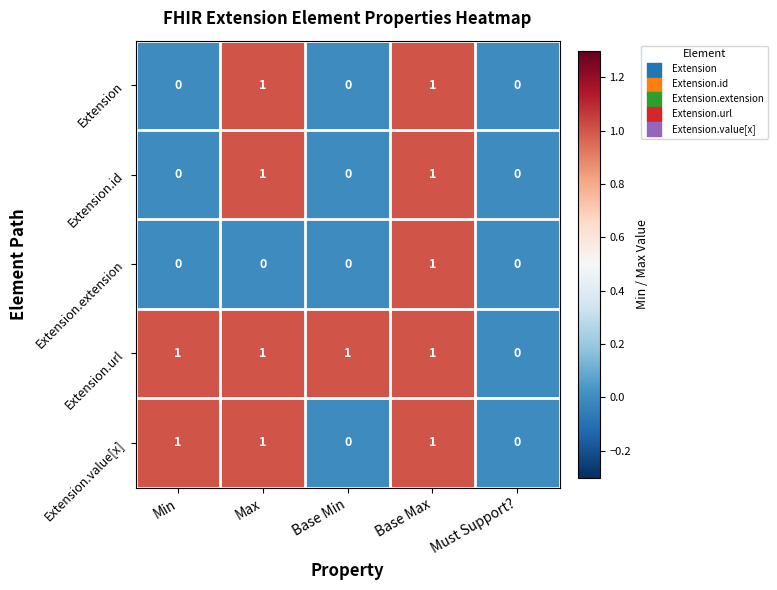

The value of Extension.id at Base Max is 1. True or false?

True